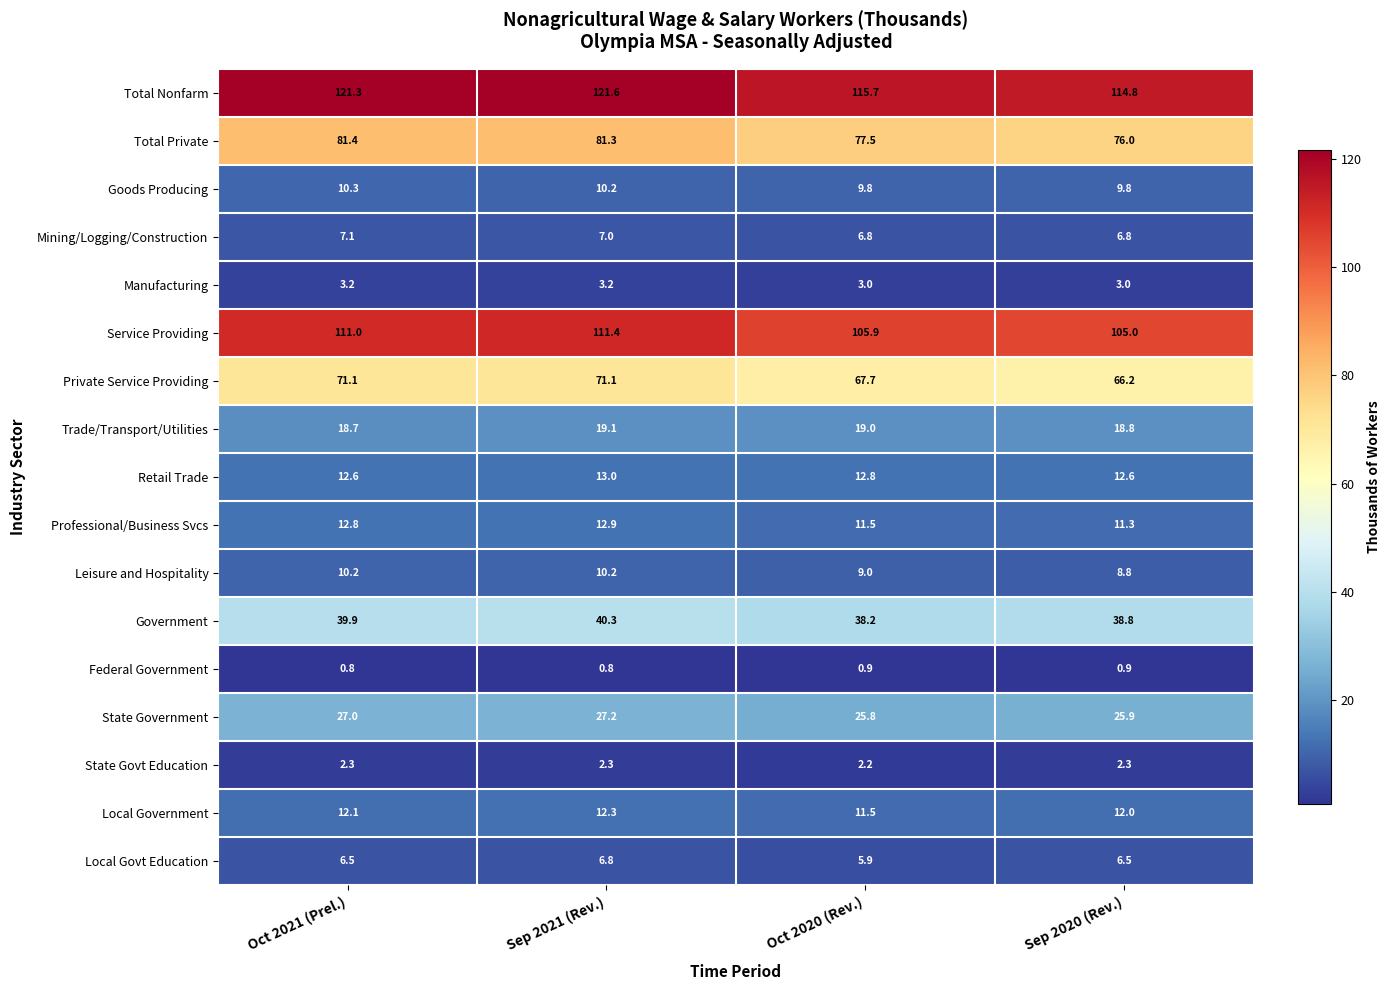

Where is Total Private nearest to the value 78?

Oct 2020 (Rev.)